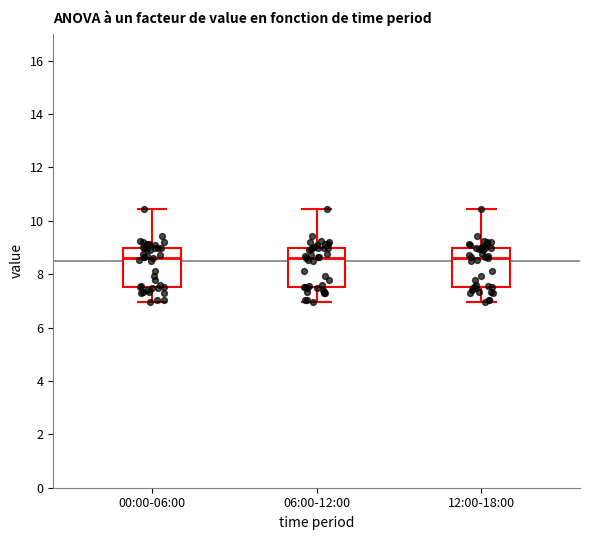

Where is the lower edge of the box for 06:00-12:00 on the y-axis? The values are not printed on the chart, so give them approximately, as read against the axis.

7.6